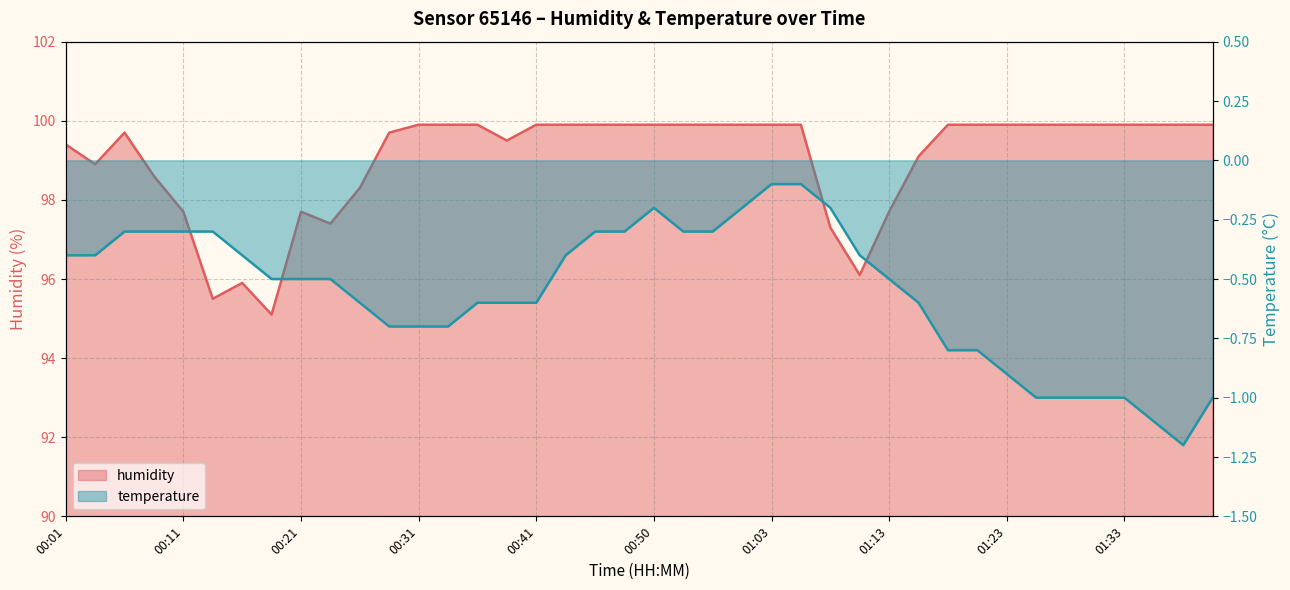

Rank the categories by value from lowest to highest.

00:19, 00:14, 00:16, 01:10, 01:08, 00:23, 00:11, 00:21, 01:13, 00:26, 00:09, 00:04, 01:15, 00:01, 00:38, 00:06, 00:28, 00:31, 00:33, 00:36, 00:41, 00:43, 00:46, 00:48, 00:50, 00:53, 00:55, 00:58, 01:03, 01:05, 01:18, 01:20, 01:23, 01:25, 01:28, 01:30, 01:33, 01:35, 01:38, 01:40